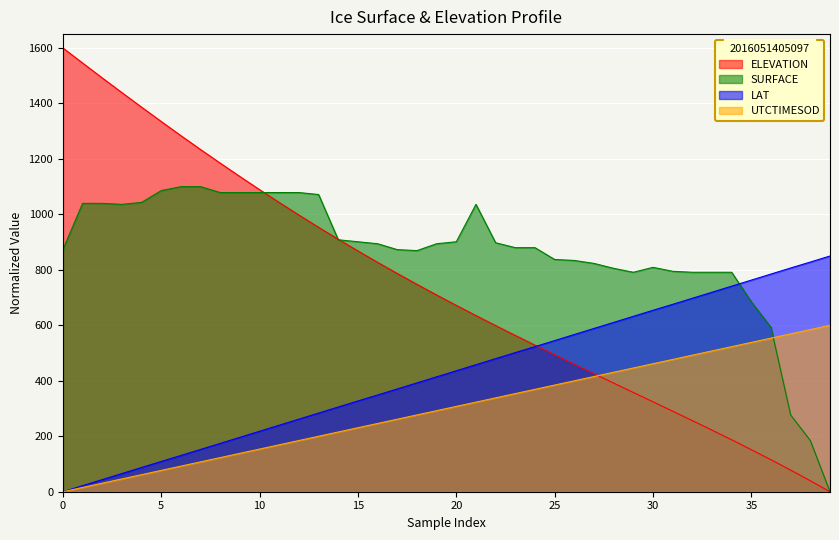

The value of ELEVATION at 10 is 2439.9. True or false?

False